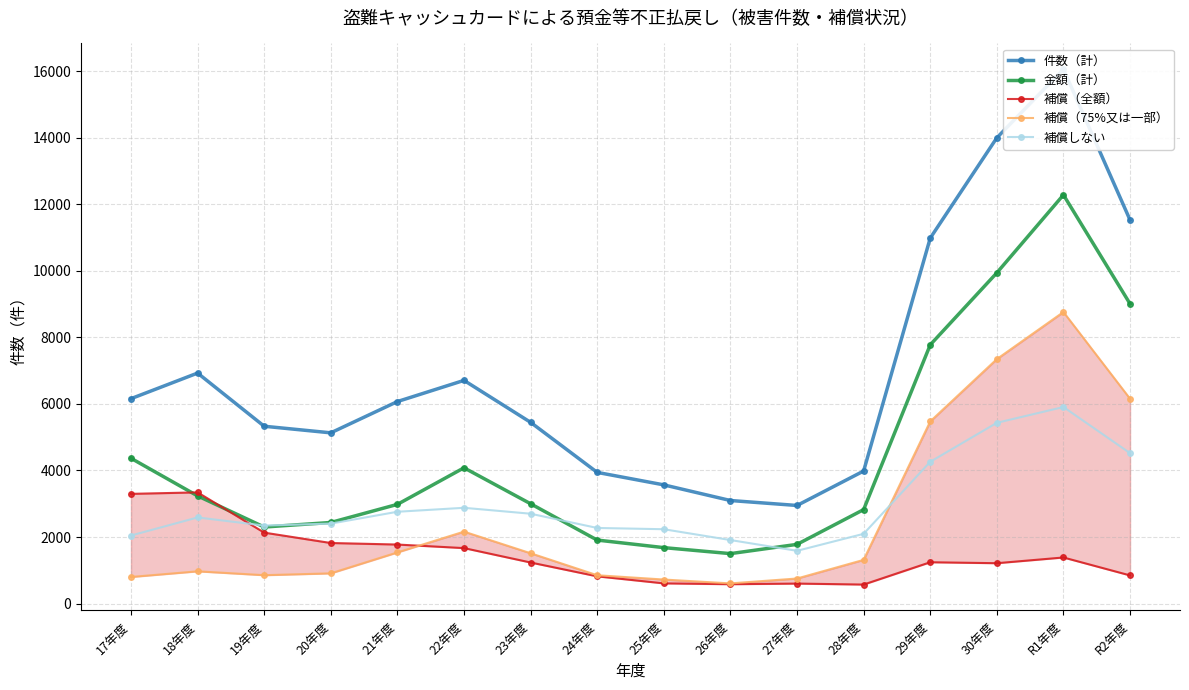

Where is 金額（計） nearest to the value 6891?

29年度